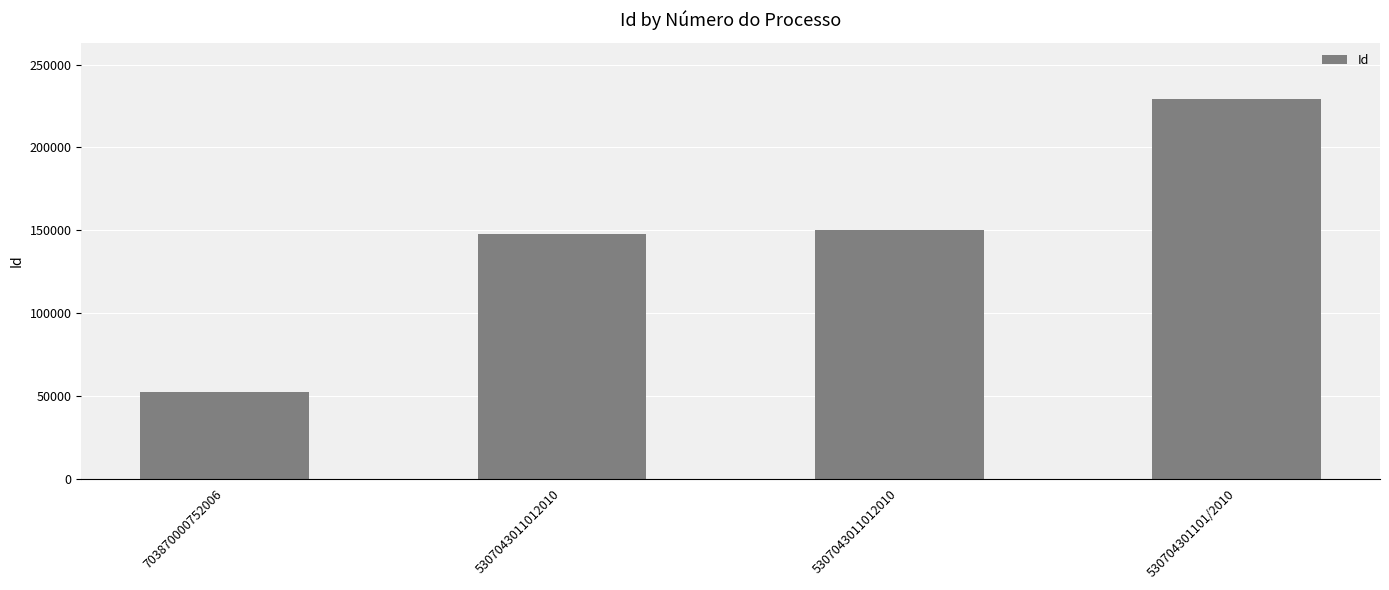

Are the bars horizontal?

No